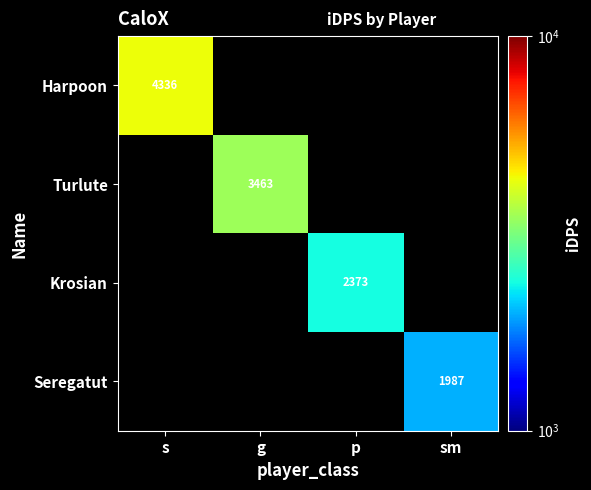

The value of Turlute at g is 3463.0. True or false?

True